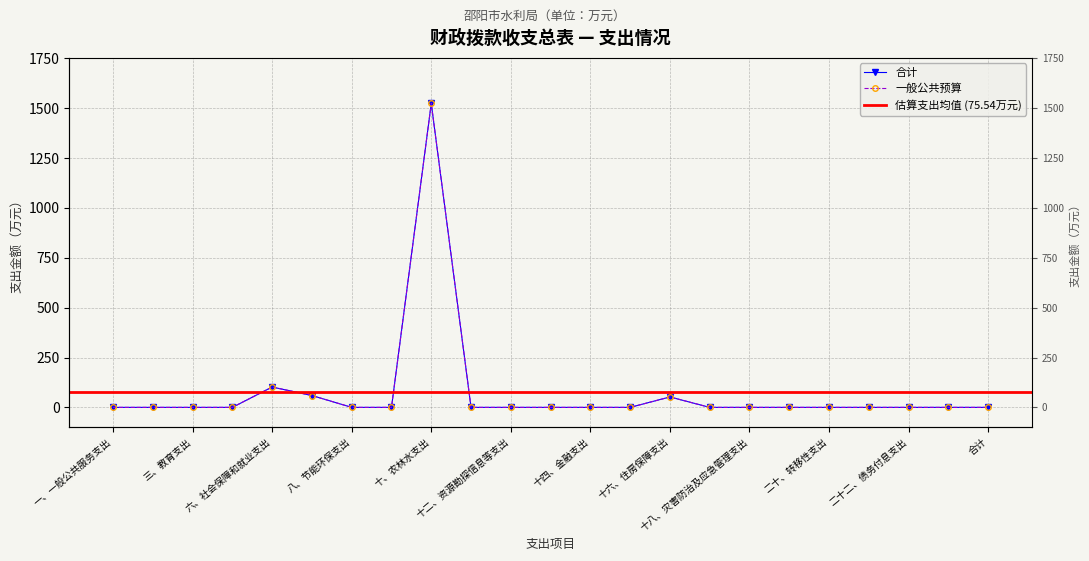

How many lines are shown in the chart?

2